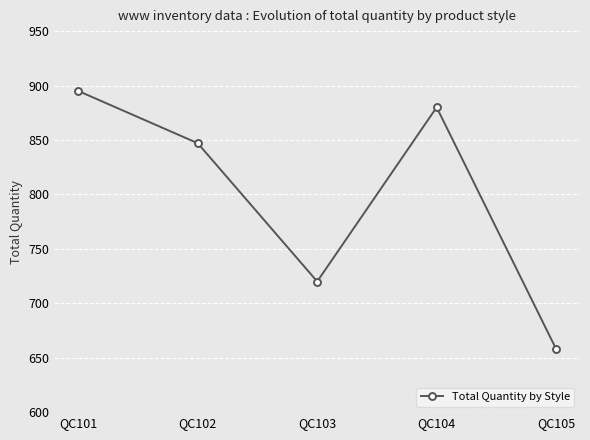

How many points are higher than both their immediate neighbors (excluding endpoints)?

1